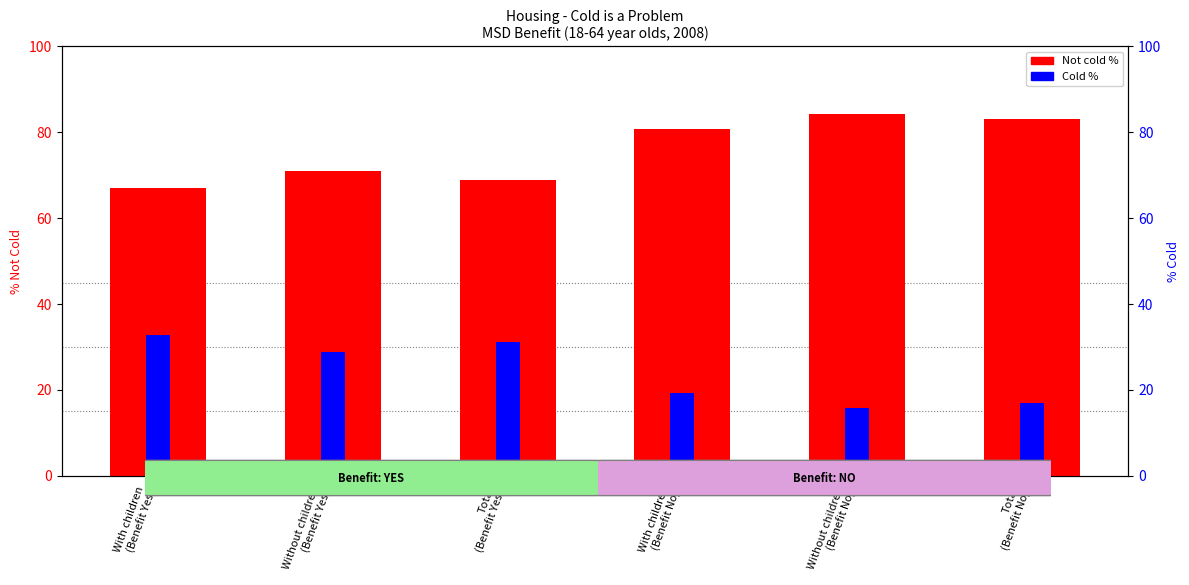

What are all the series names shown in the legend?

Not cold %, Cold %